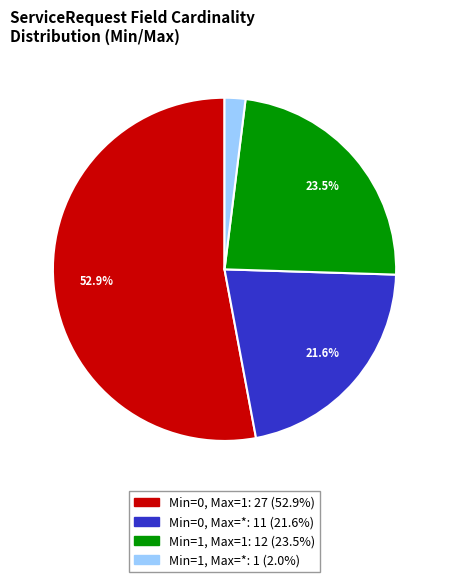

Is there any slice that represents more than half of the pie?

Yes